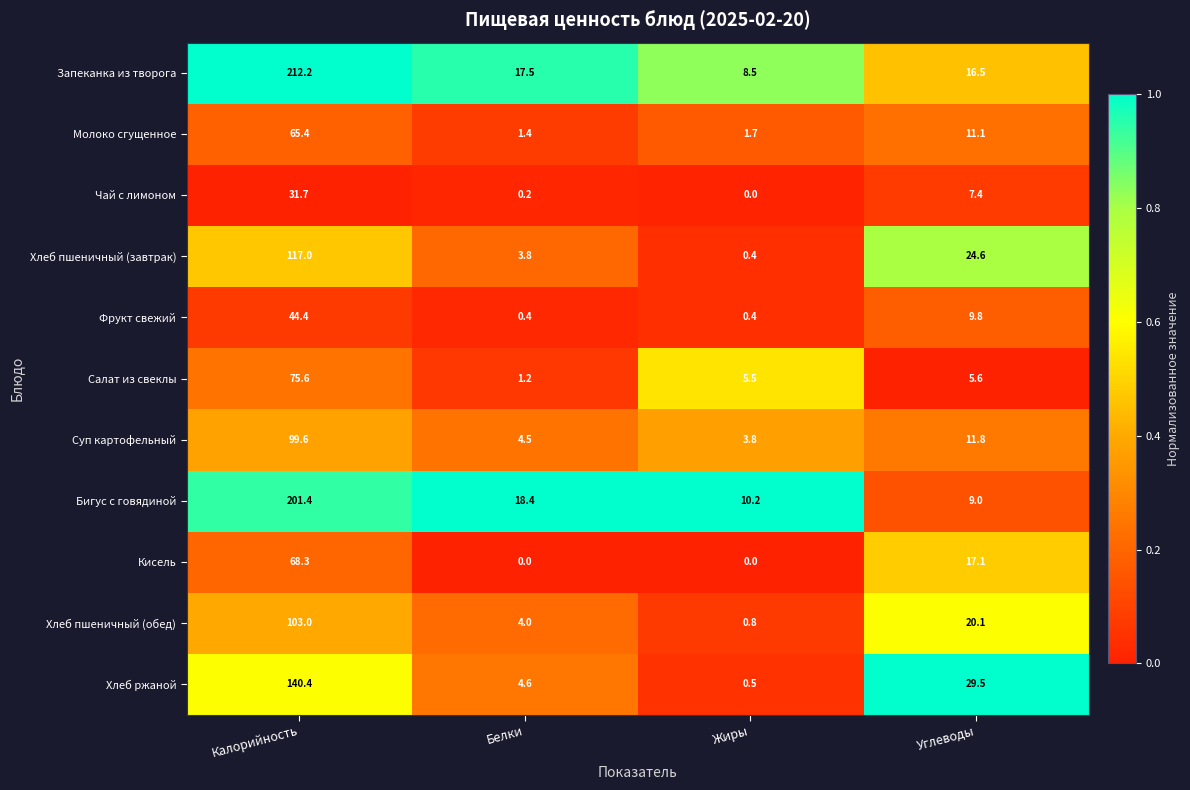

Is it true that Кисель equals 33.3 at Жиры?

False